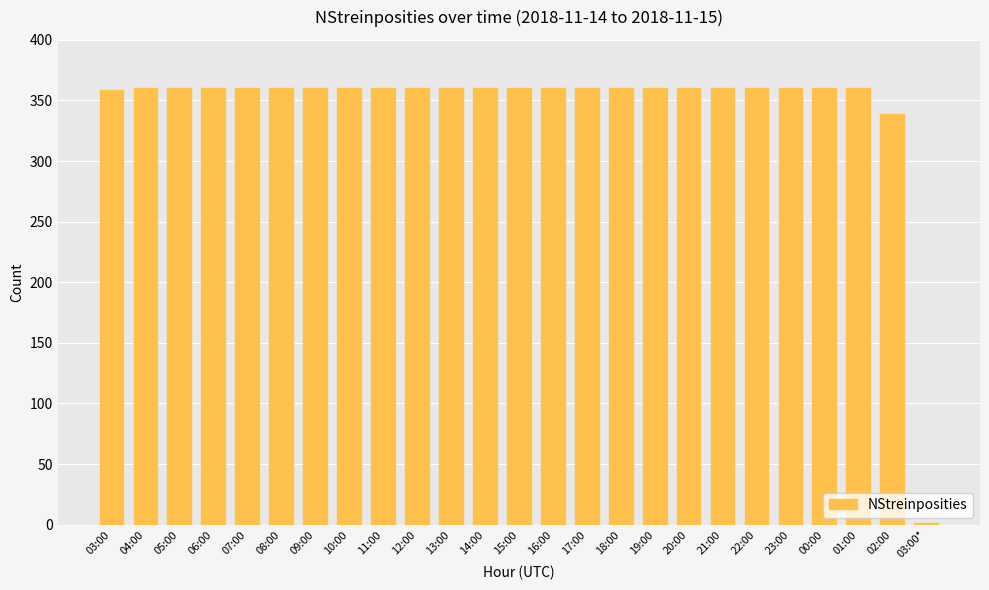

What is the maximum value shown in the chart?

360